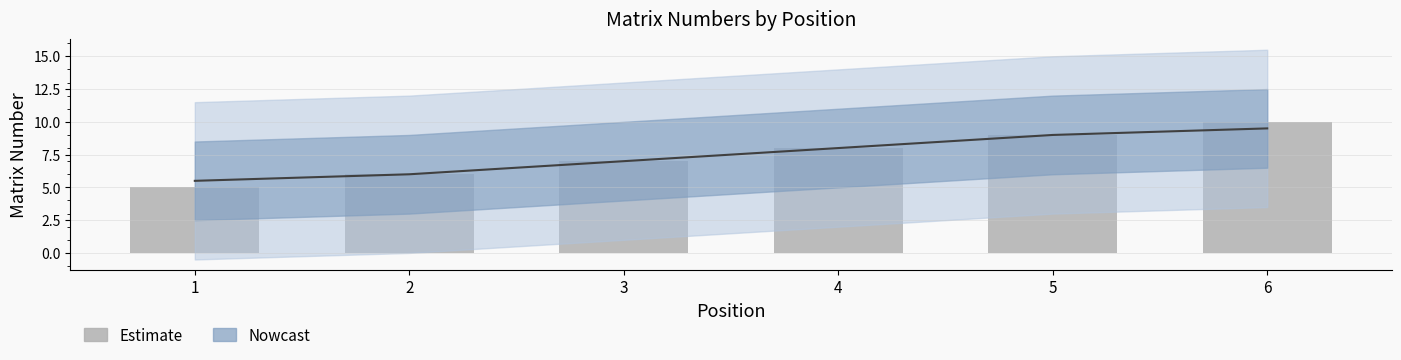

Where does the data first go above 8?

5